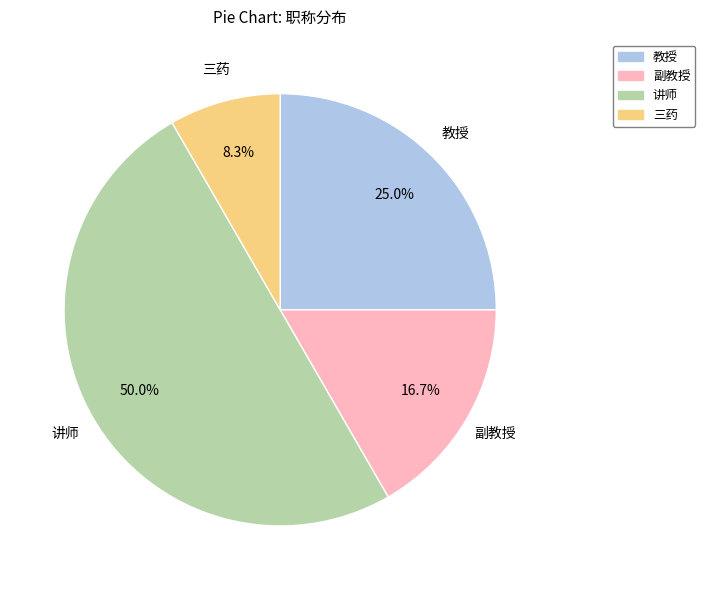

What percentage is the 三药 slice, to the nearest percent?

8%